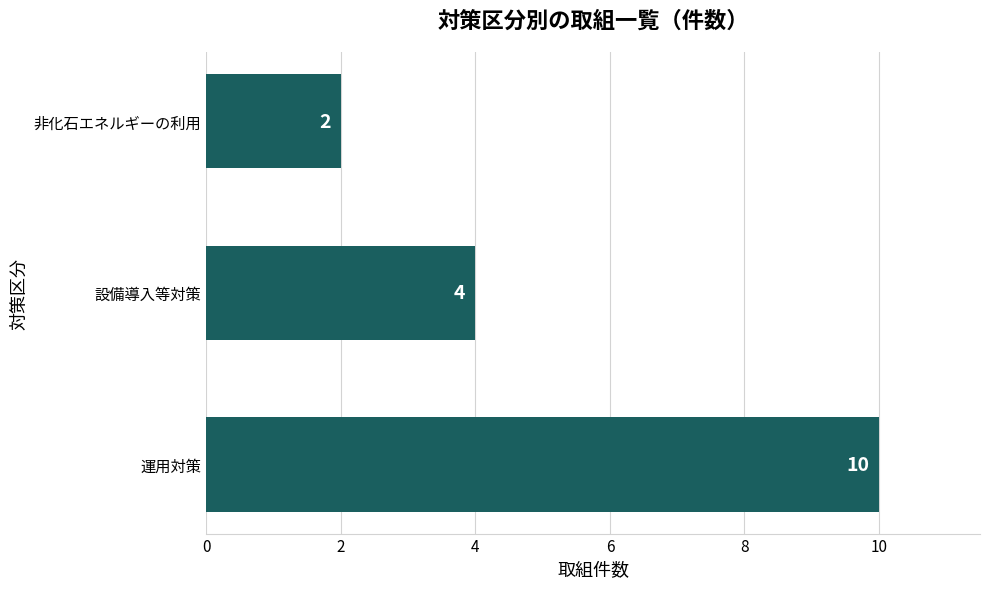

The value at 運用対策 is 17. True or false?

False